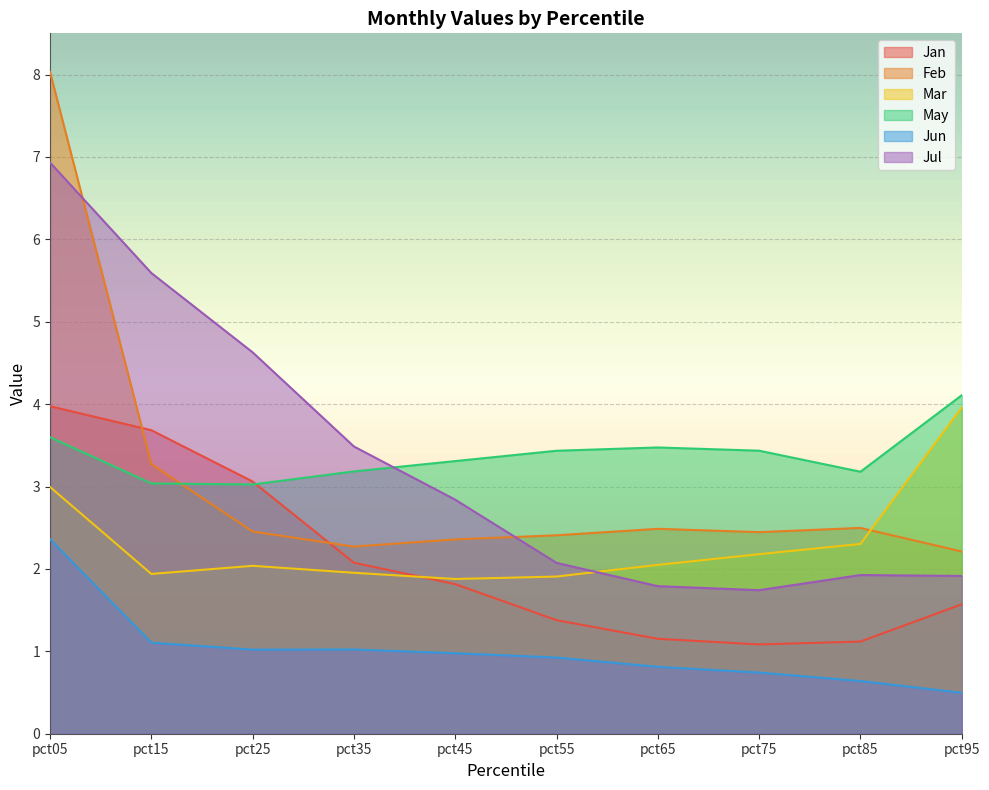

What is the average value of the Feb series?

3.0